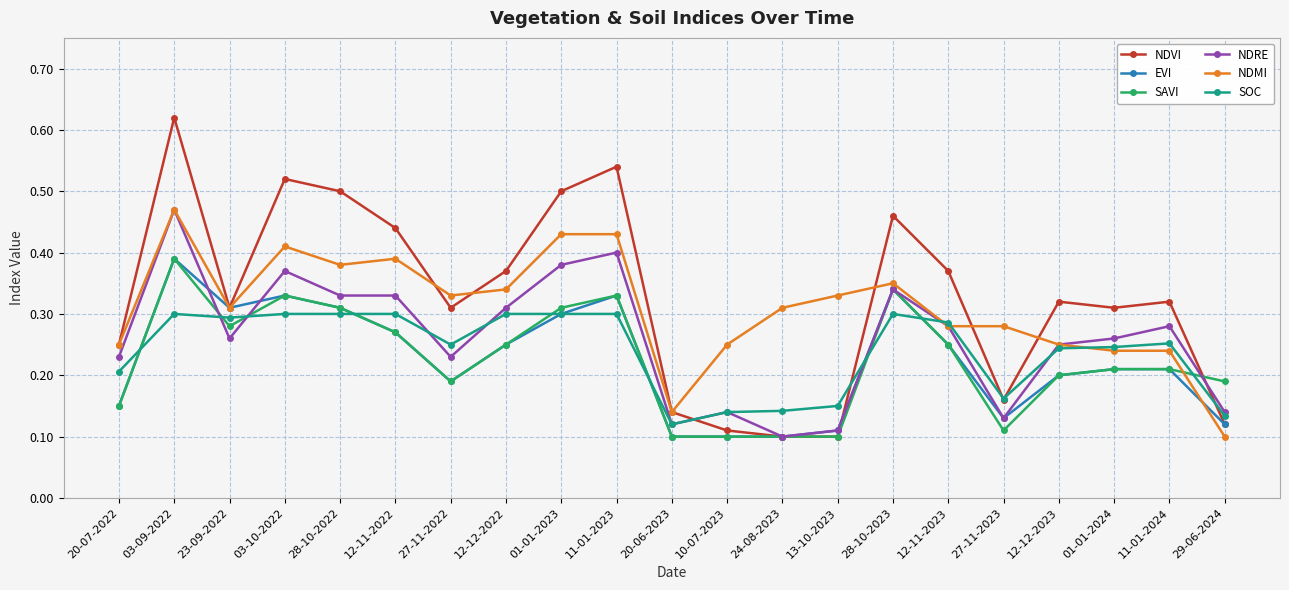

Is this an area chart (filled region under the line)?

No